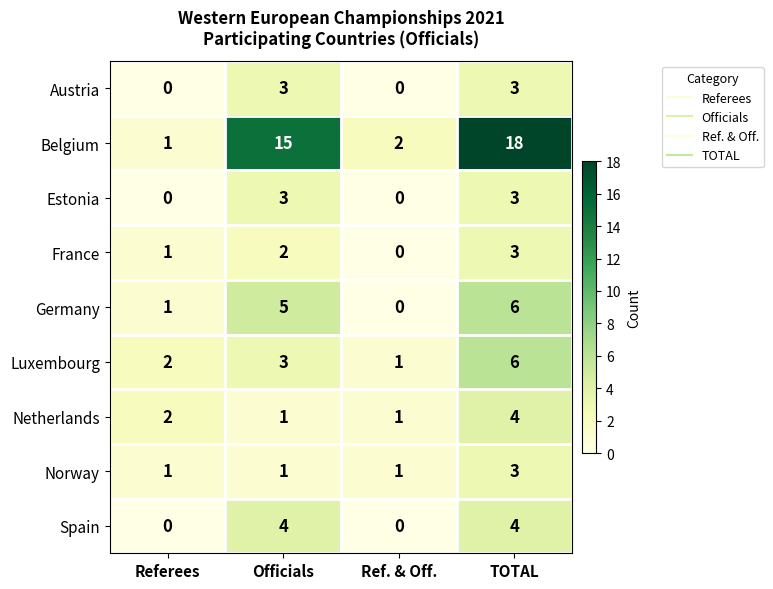

What is the difference between the maximum and minimum values in the Belgium series?

17